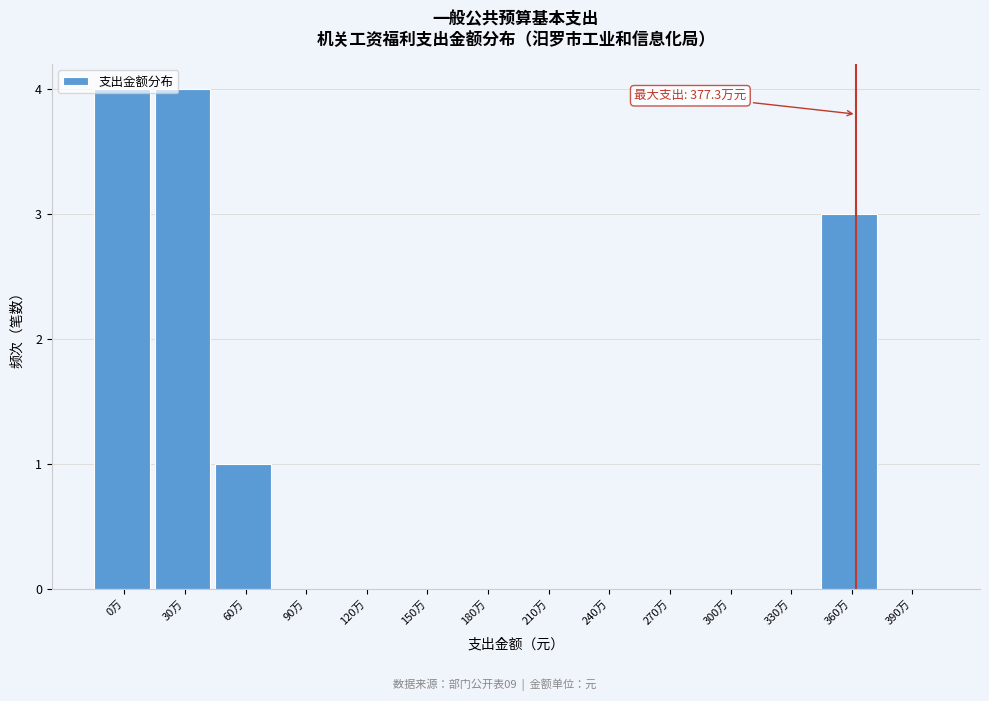

What is the greatest value displayed?

4